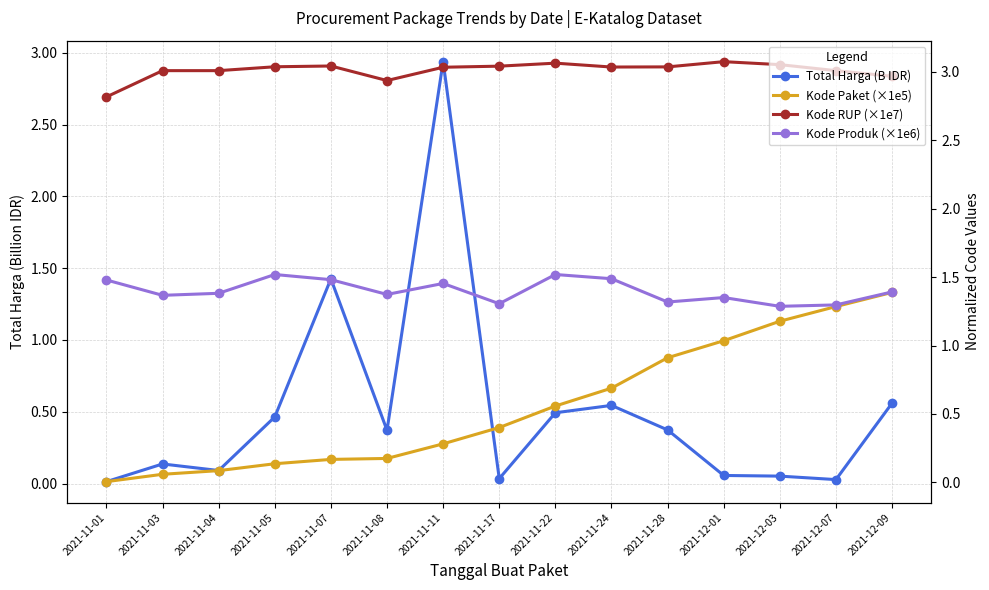

What is the value of the Kode Produk (×1e6) point at the 9th from the left?

1.5